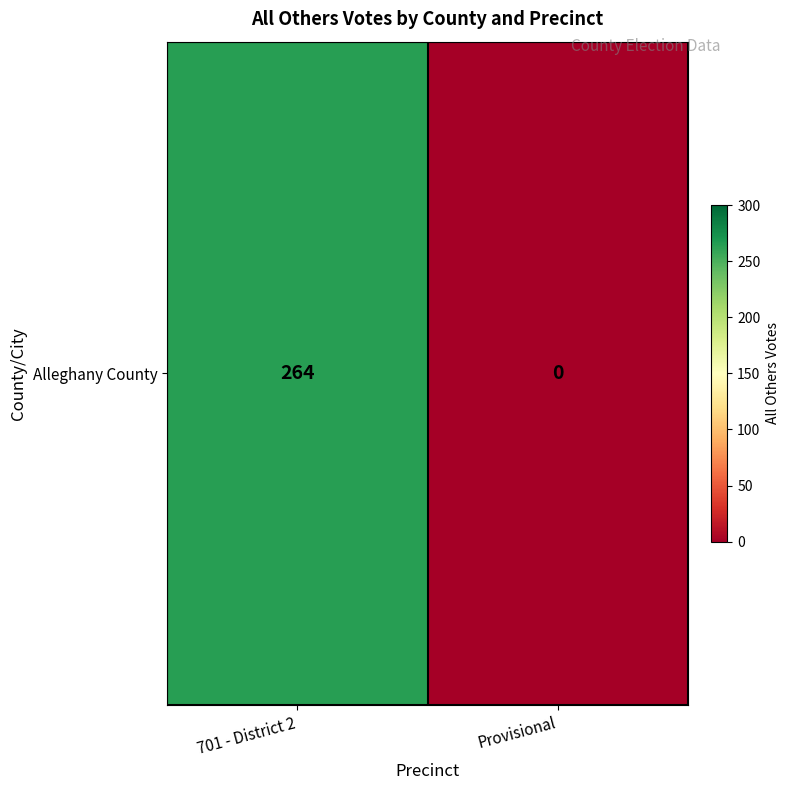

Reading right to left, what are all the values shown in this chart?

Provisional=0	701 - District 2=264